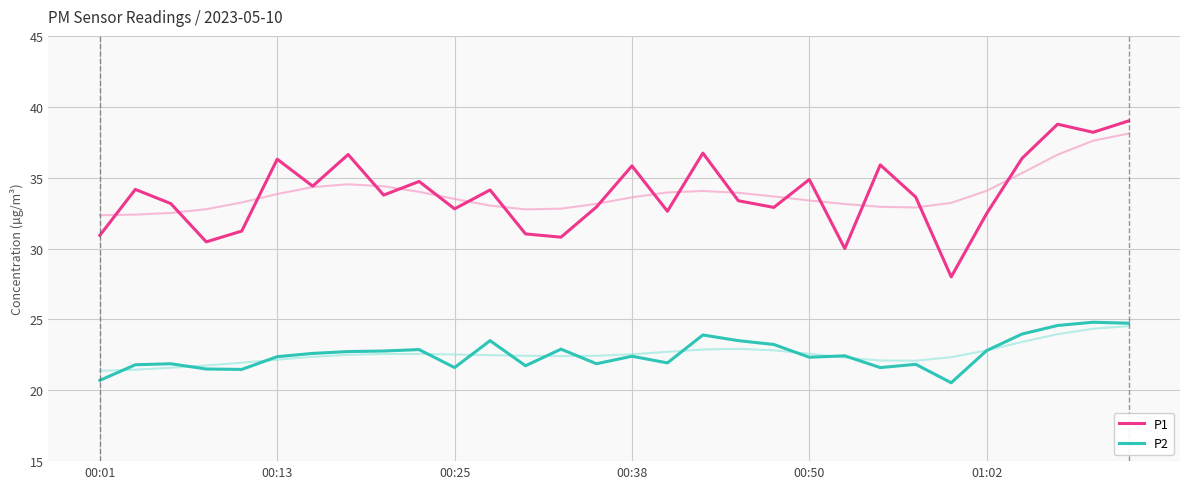

The P1 series shows 54.5 at 00:25. True or false?

False